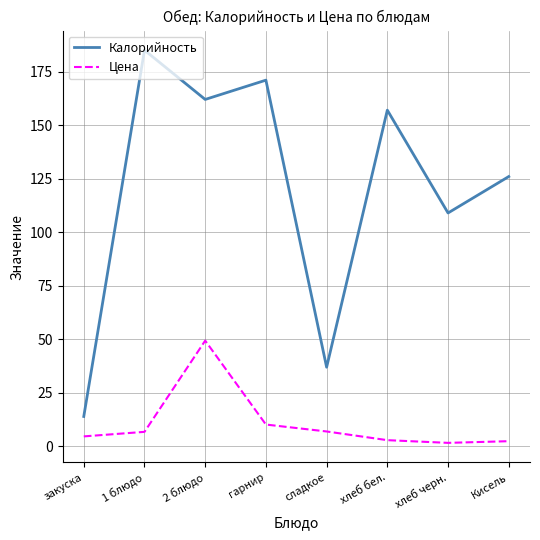

The Цена series shows 6.8 at 1 блюдо. True or false?

True